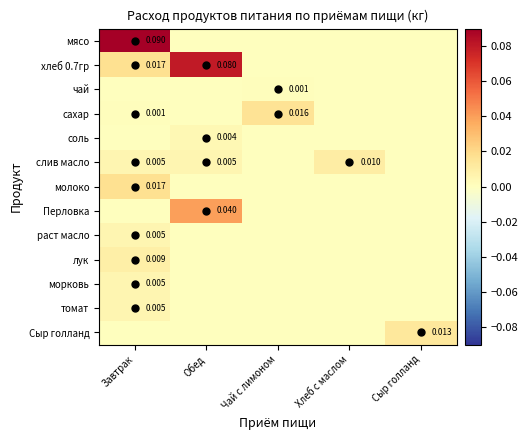

What is the total value across all series at Обед?

0.1